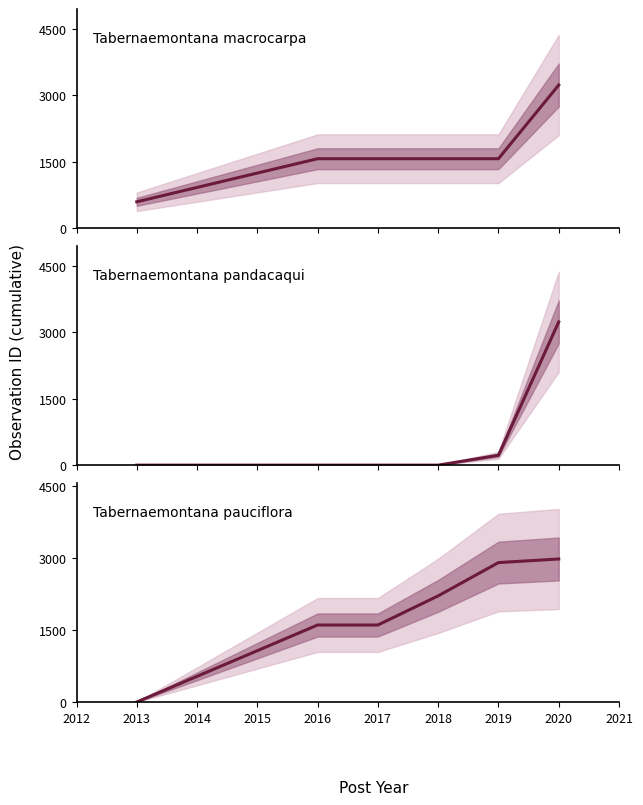

What is the difference between the second highest and minimum values in the Tabernaemontana macrocarpa series?

973